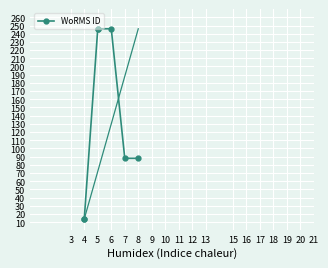

How many lines are shown in the chart?

1